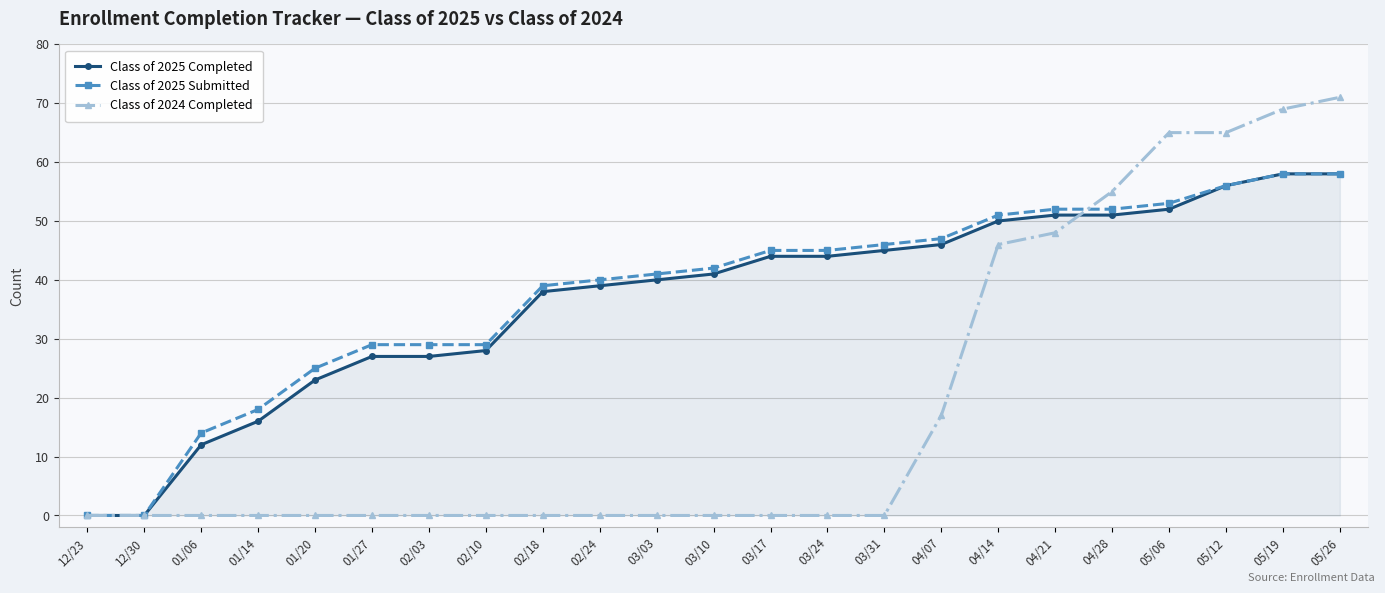

True or false: Class of 2025 Completed has a value of 28 at 05/19.

False